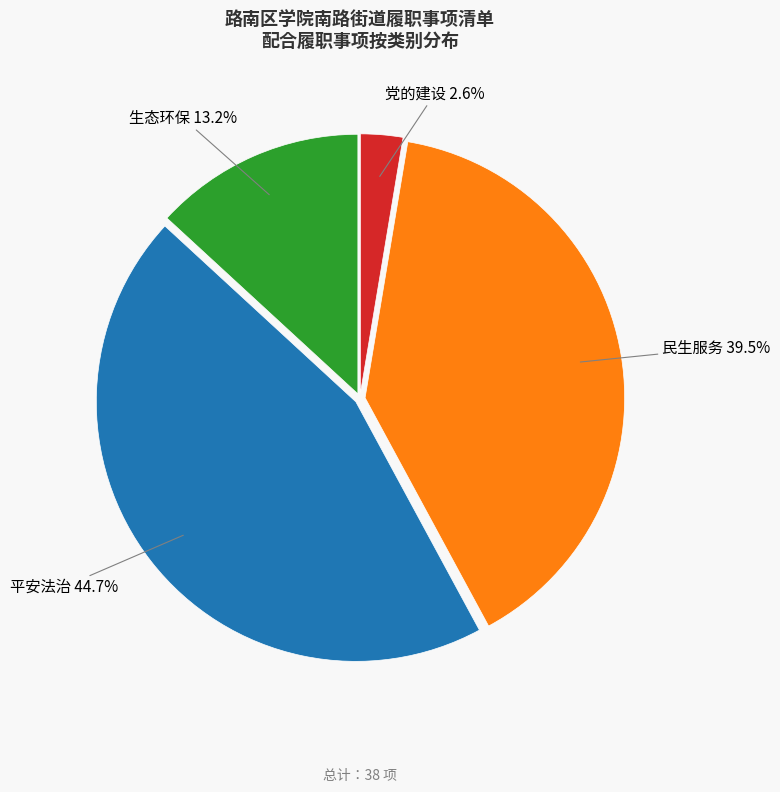

Count the number of slices in the pie.

4